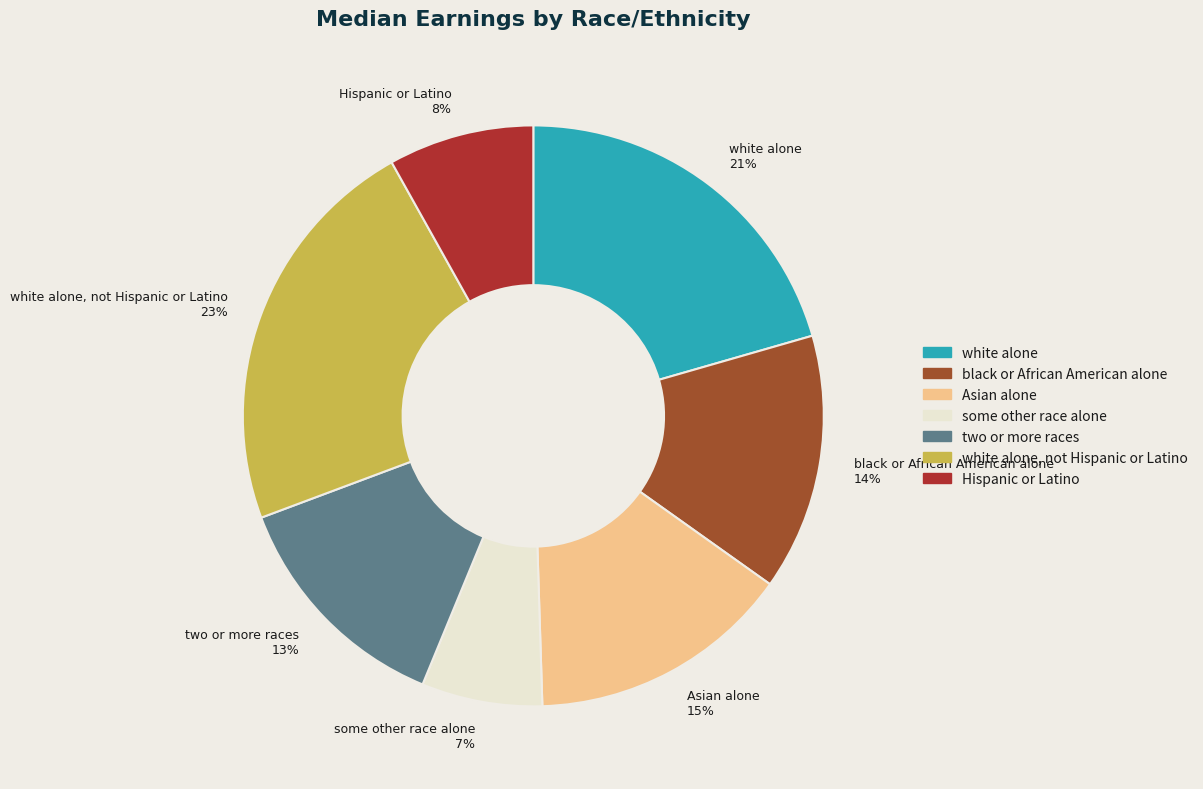

Is there a majority slice in this chart?

No